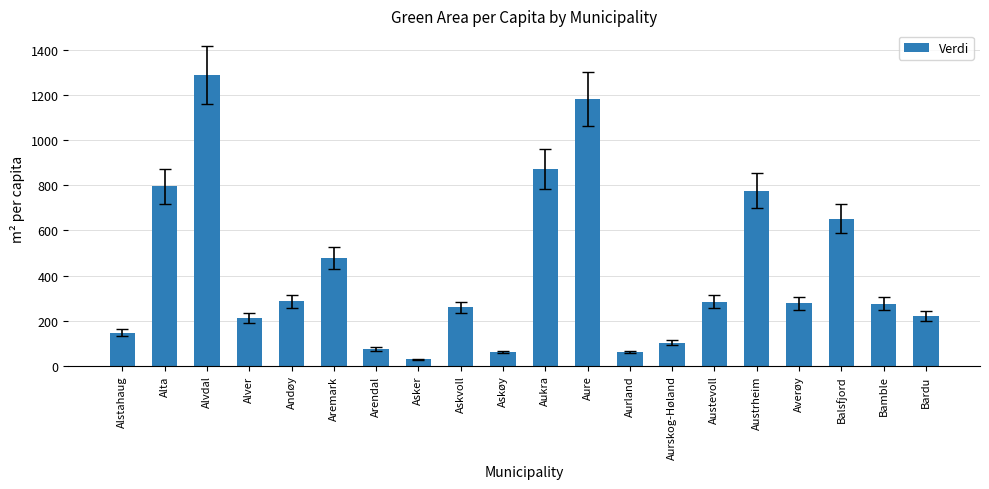

What is the sum of all values?

8329.6